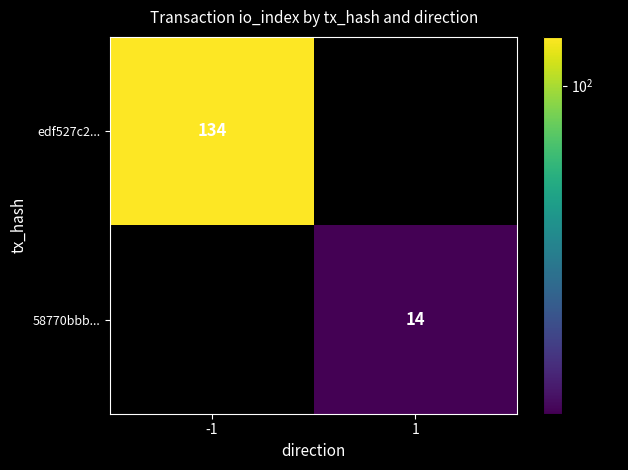

Is it true that edf527c2... equals 177 at -1?

False